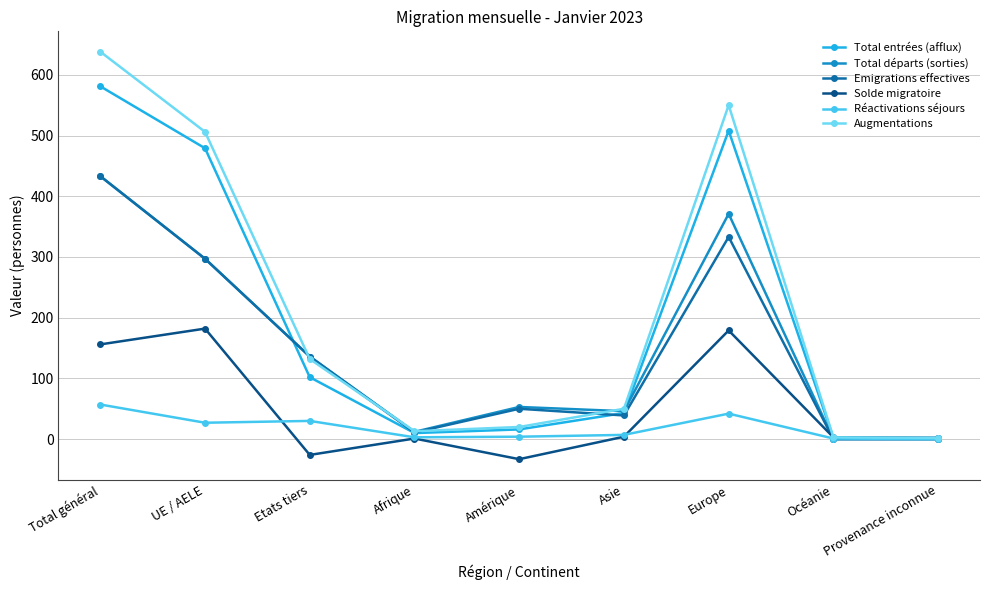

Where is the first local maximum for Solde migratoire?

UE / AELE